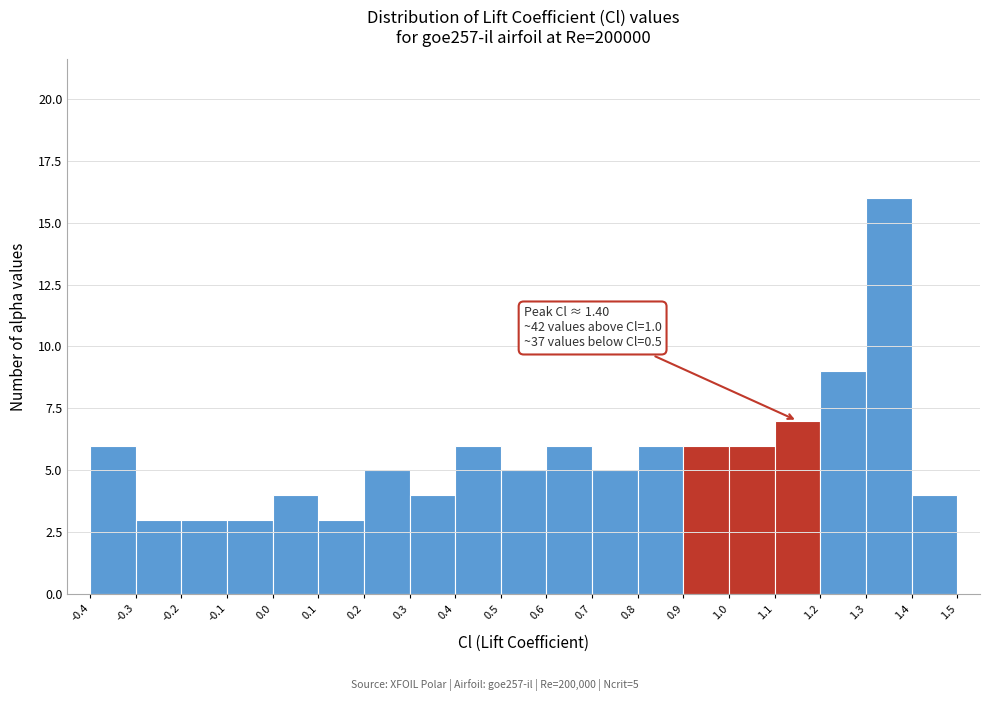

Which range on the x-axis has the tallest bar?

1.3 to 1.4